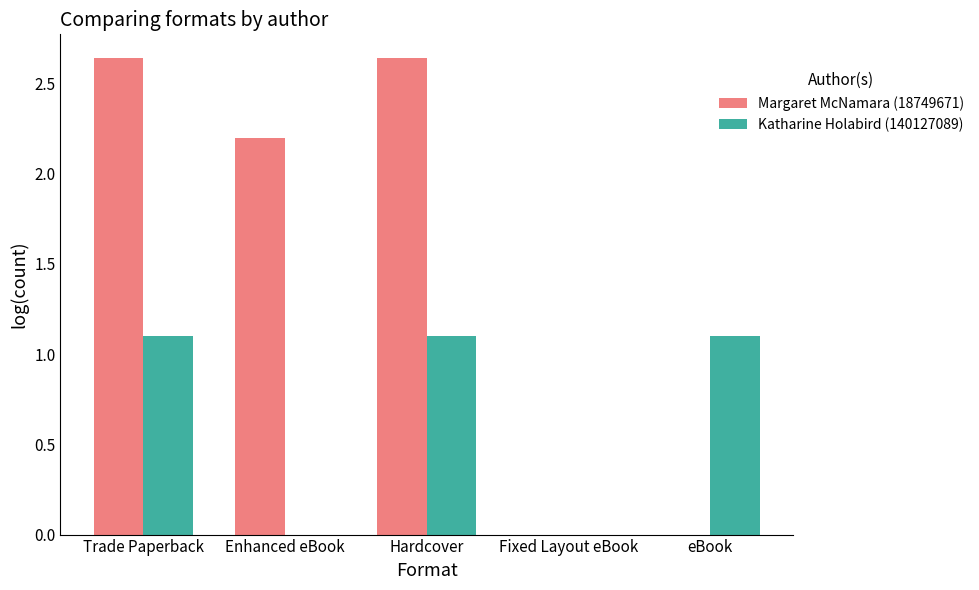

Is it true that Katharine Holabird (140127089) equals 0.7 at eBook?

False